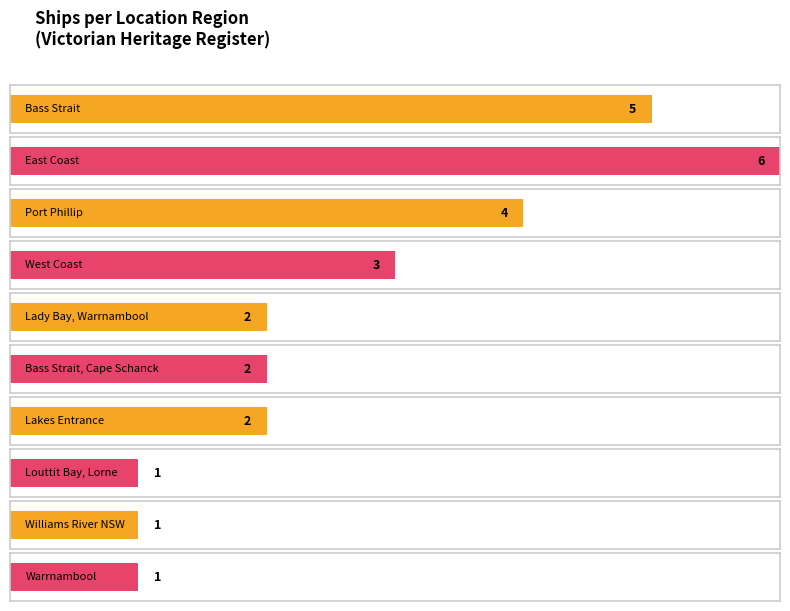

What is the value of the 1st bar from the left?

5